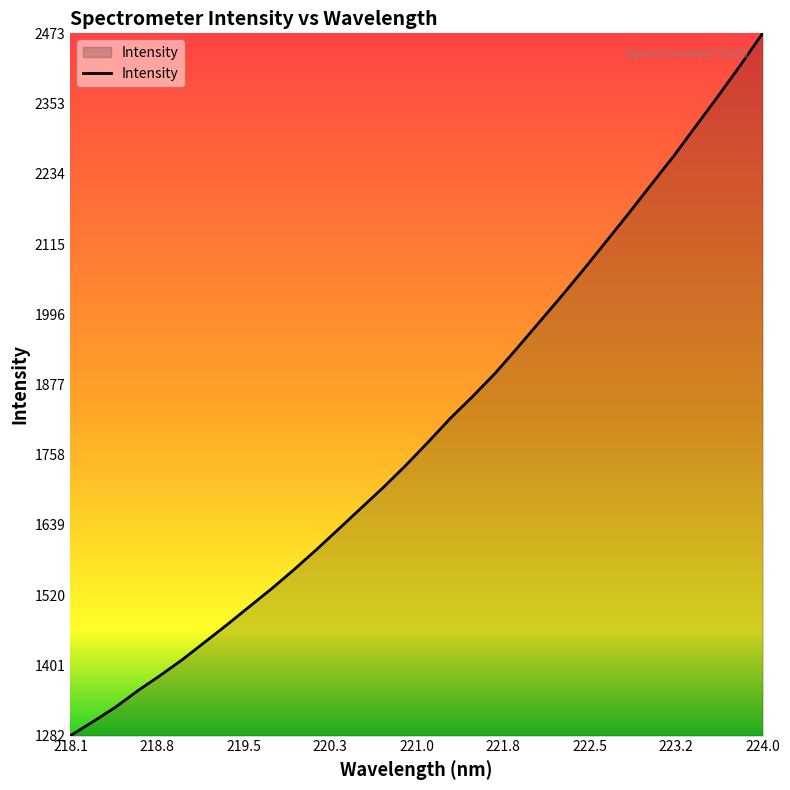

What is the difference between the maximum and minimum values?

1190.3